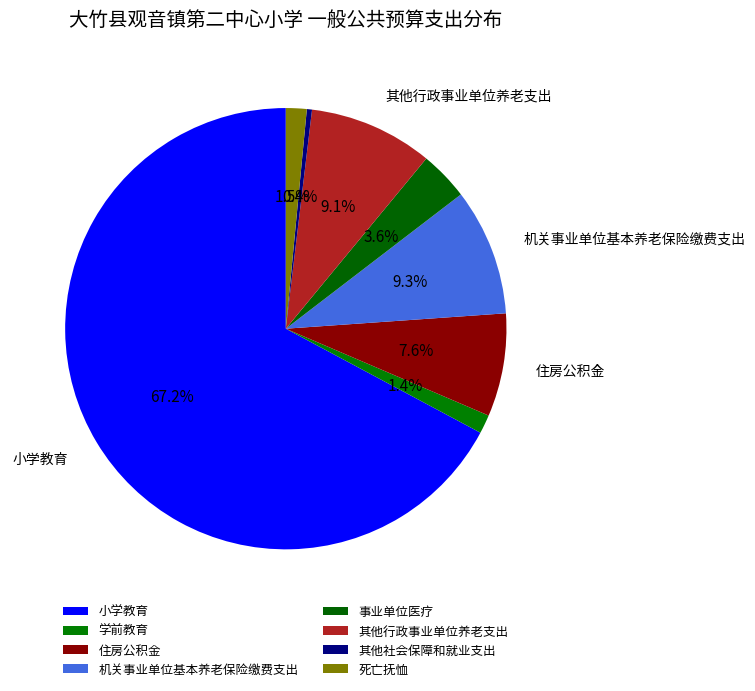

Does 住房公积金 account for over 50% of the chart?

No